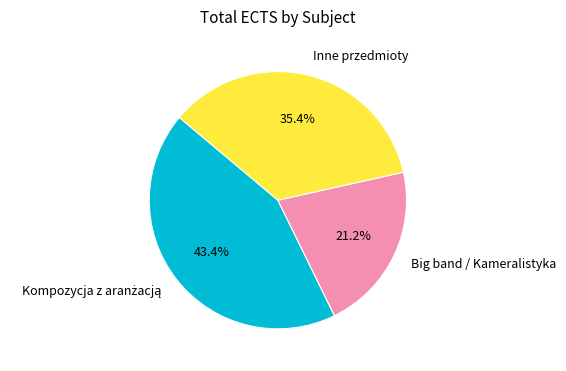

Does any single category account for the majority?

No